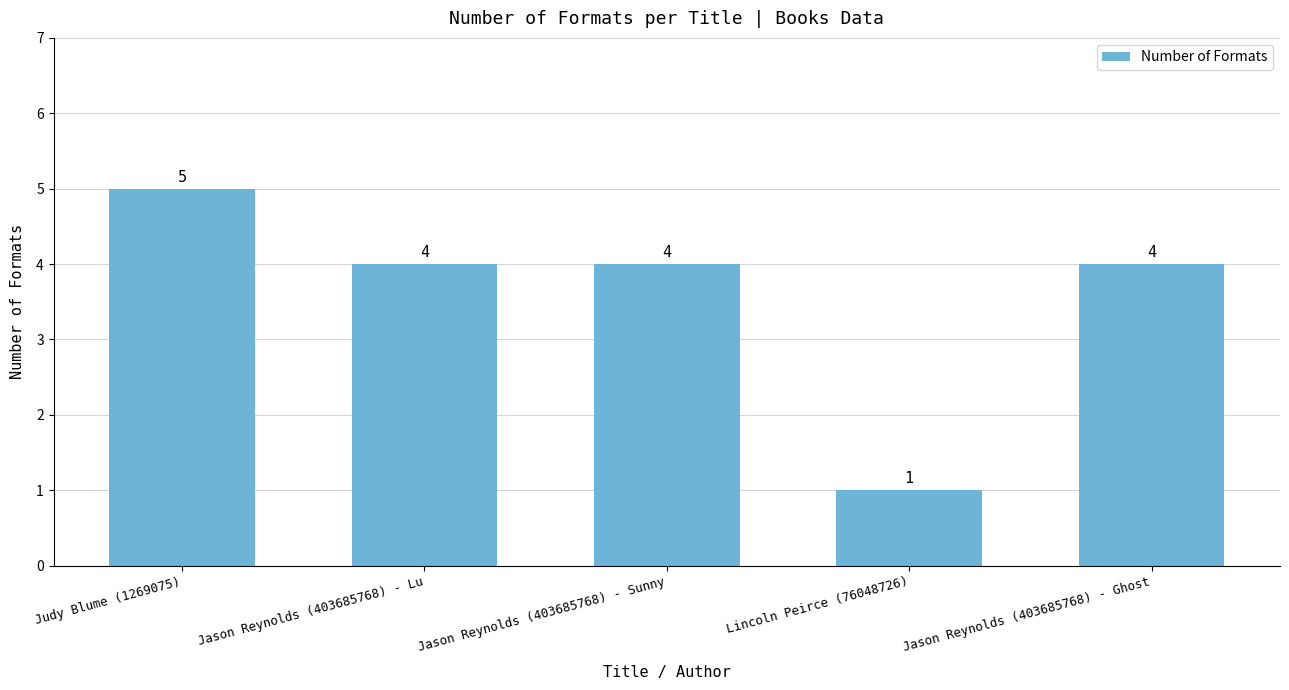

Does the chart contain any negative values?

No